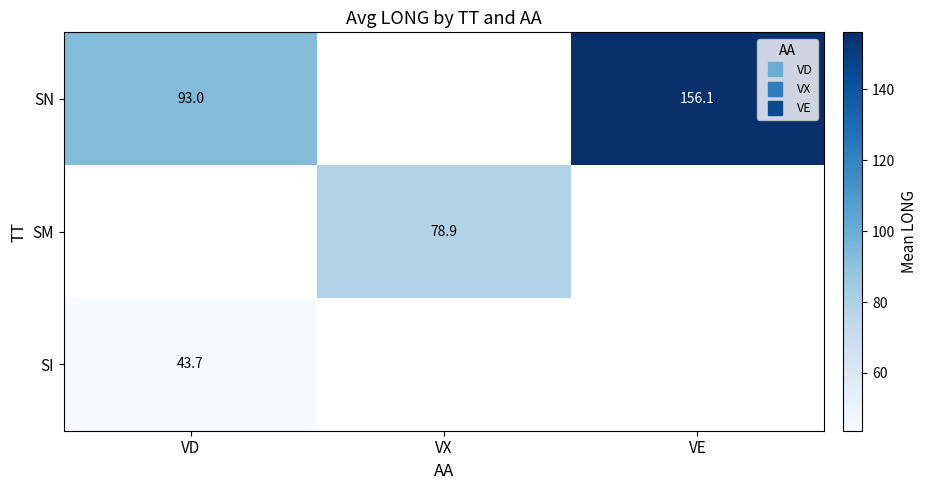

List the series in order of their peak value, highest first.

SN, SM, SI